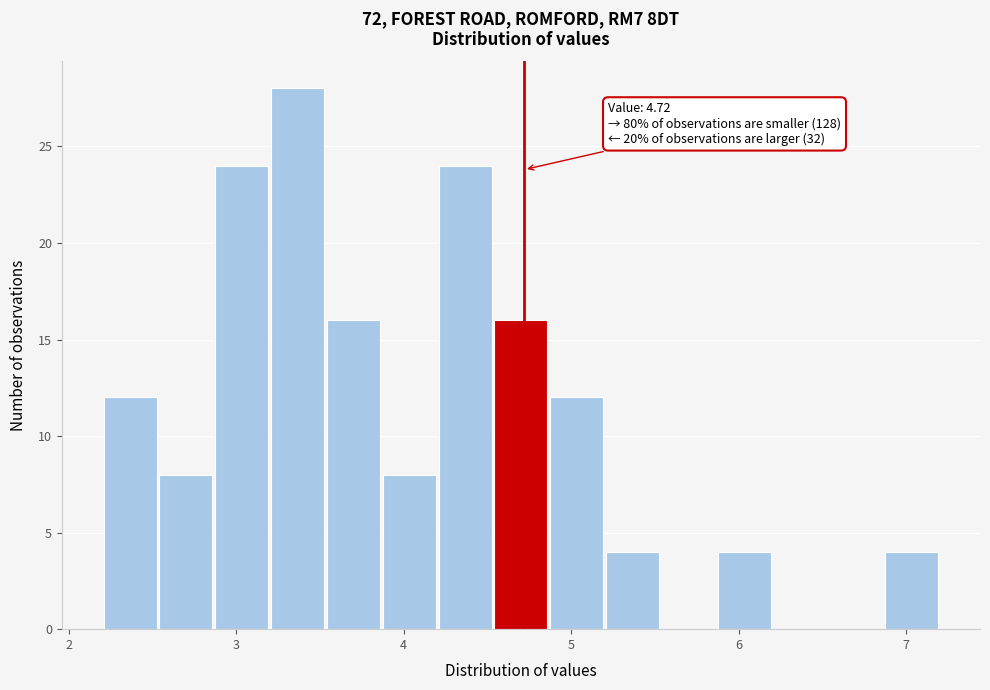

Read against the x-axis, roughly where is the centre of the tallest bar?

3.4